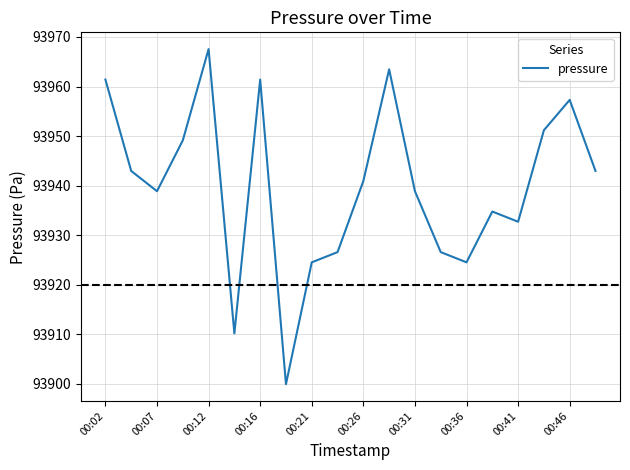

What is the greatest value displayed?

93967.6